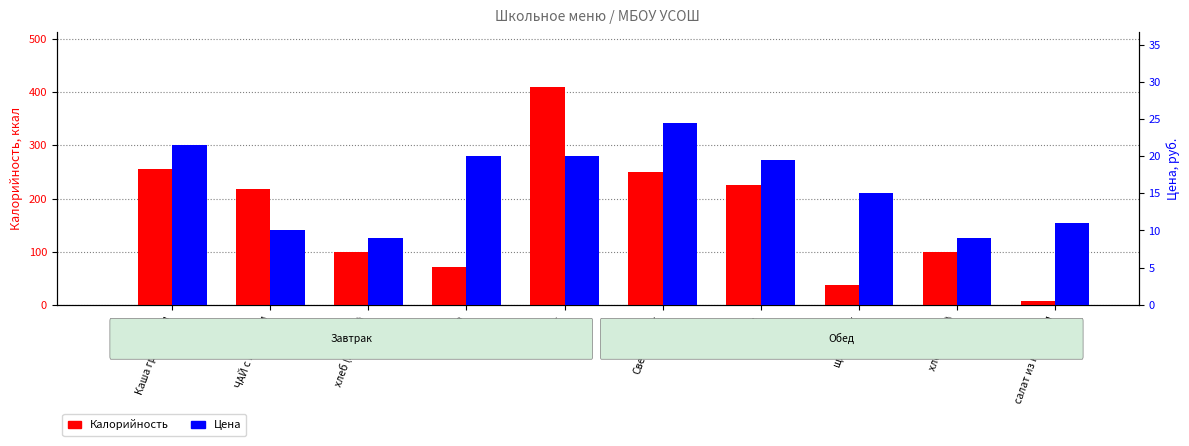

How many bars are there in each group?

2